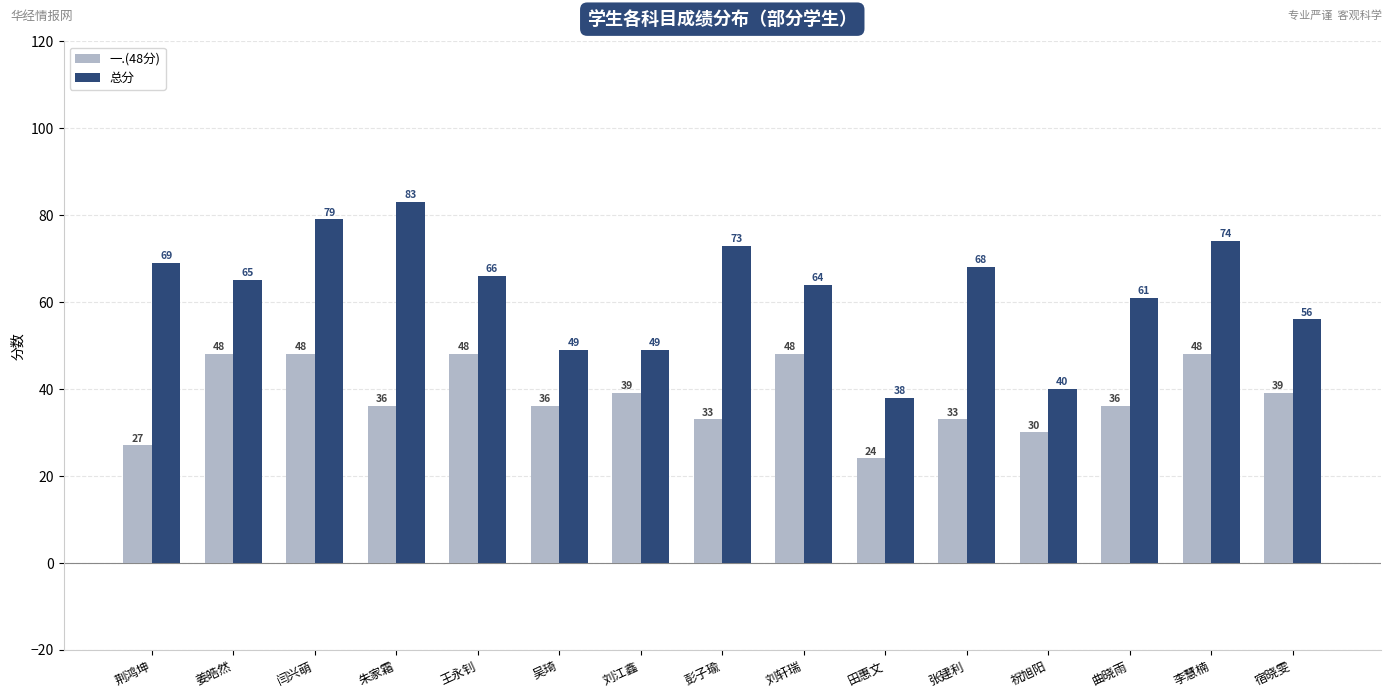

What is the value of the 总分 bar at the 15th from the left?

56